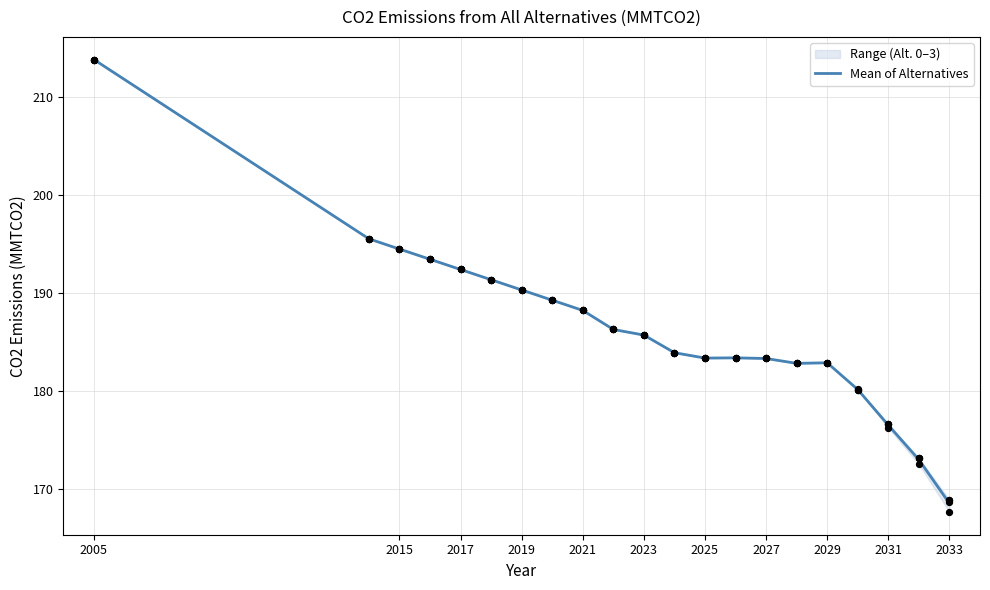

At which label does Mean of Alternatives first exceed 185?

2005